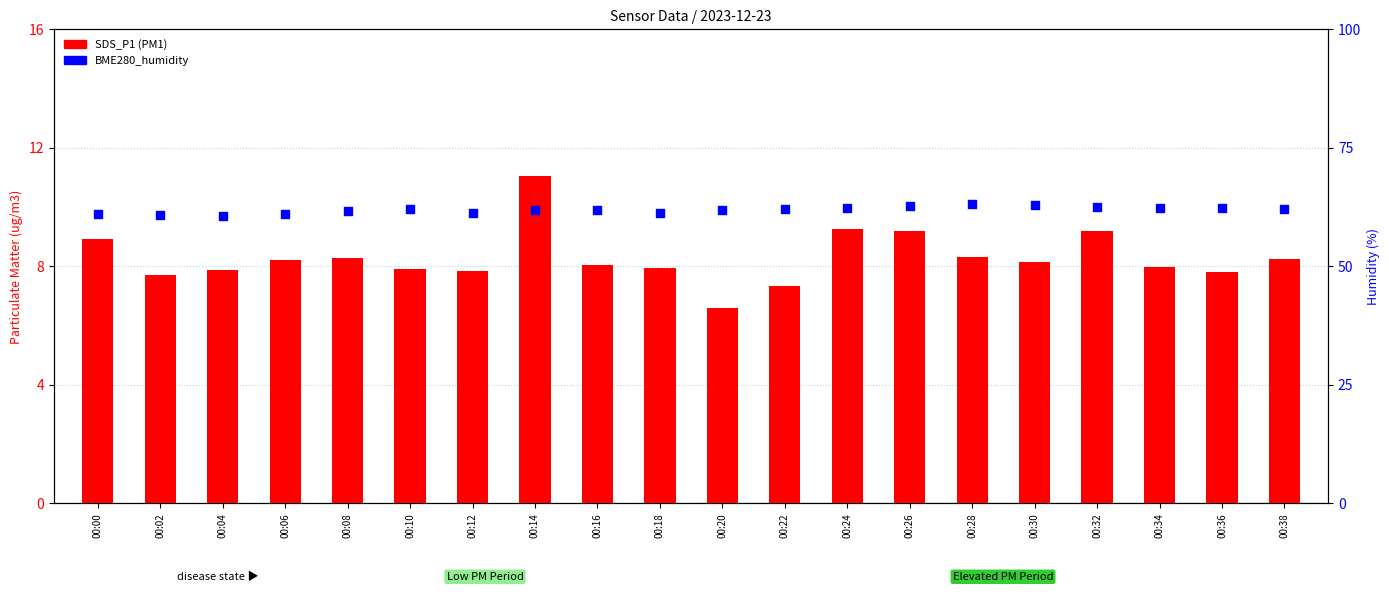

What are all the series names shown in the legend?

SDS_P1, BME280_humidity